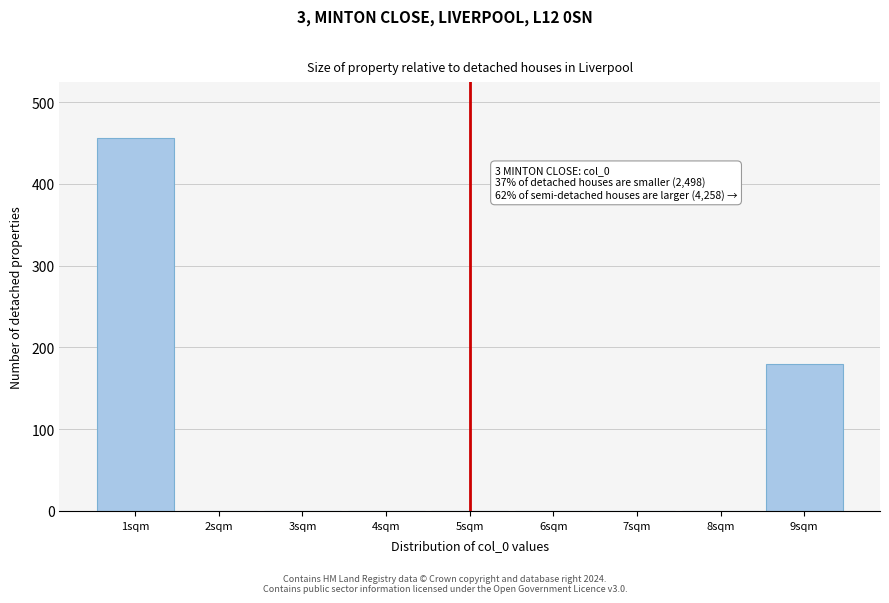

Reading right to left, transcribe all the data shown in this chart.

9sqm=180	8sqm=0	7sqm=0	6sqm=0	5sqm=0	4sqm=0	3sqm=0	2sqm=0	1sqm=456